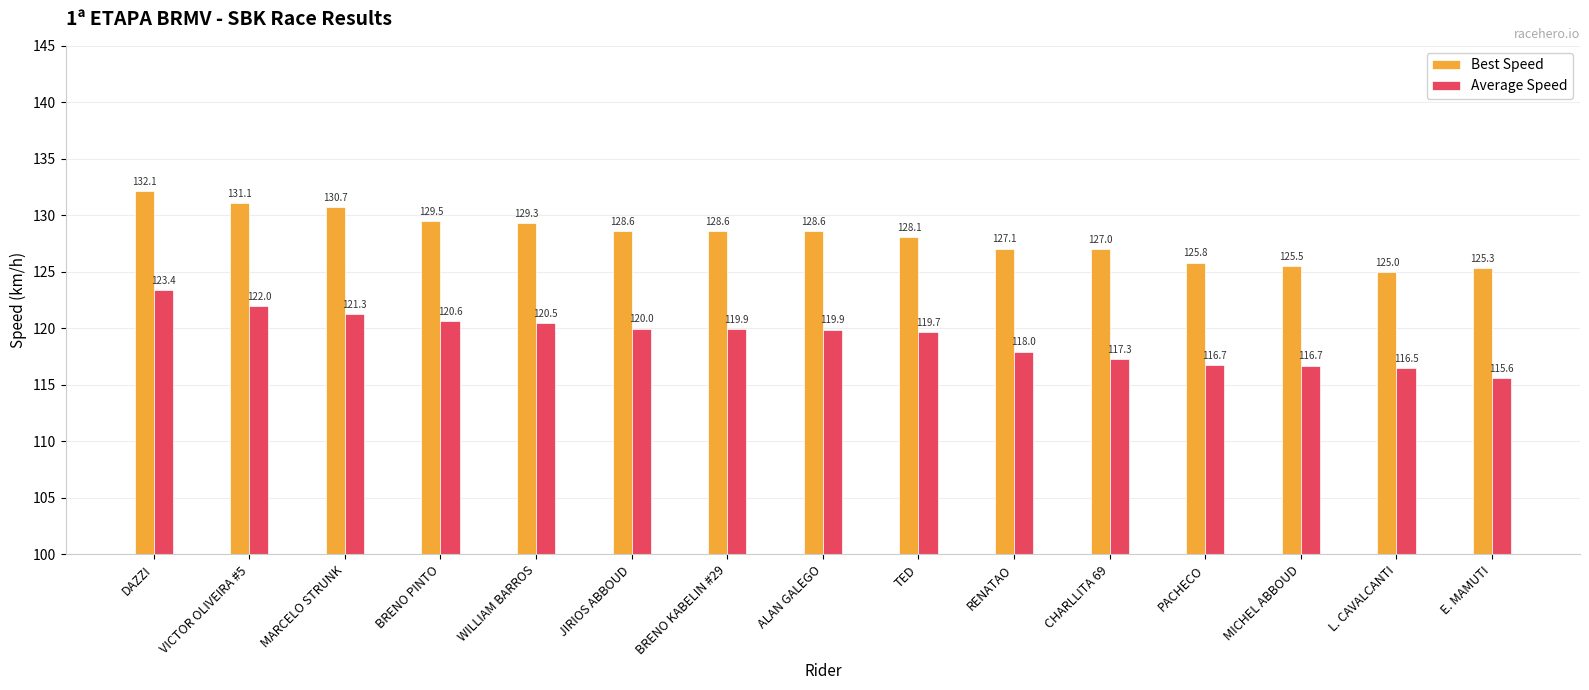

At which label does Best Speed first exceed 128?

DAZZI